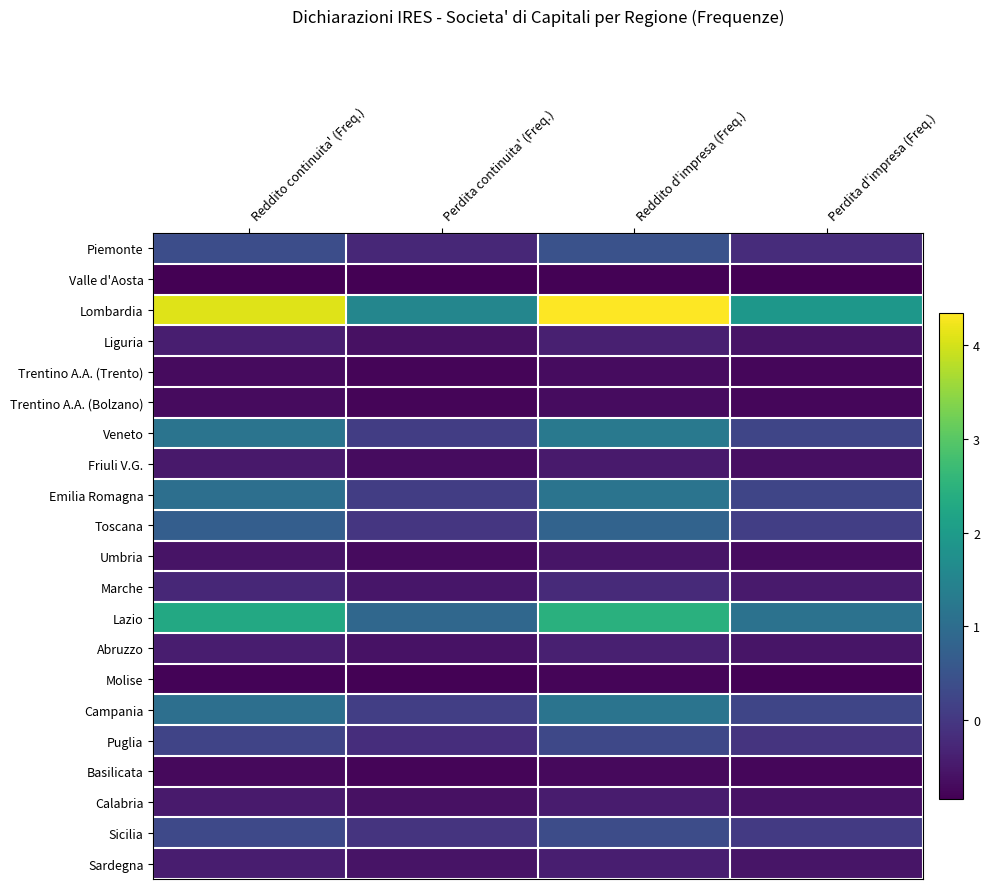

Rank the series at Reddito d'impresa (Freq.) from lowest to highest value.

Valle d'Aosta, Molise, Basilicata, Trentino A.A. (Bolzano), Trentino A.A. (Trento), Umbria, Friuli V.G., Calabria, Sardegna, Abruzzo, Liguria, Marche, Puglia, Sicilia, Piemonte, Toscana, Campania, Emilia Romagna, Veneto, Lazio, Lombardia